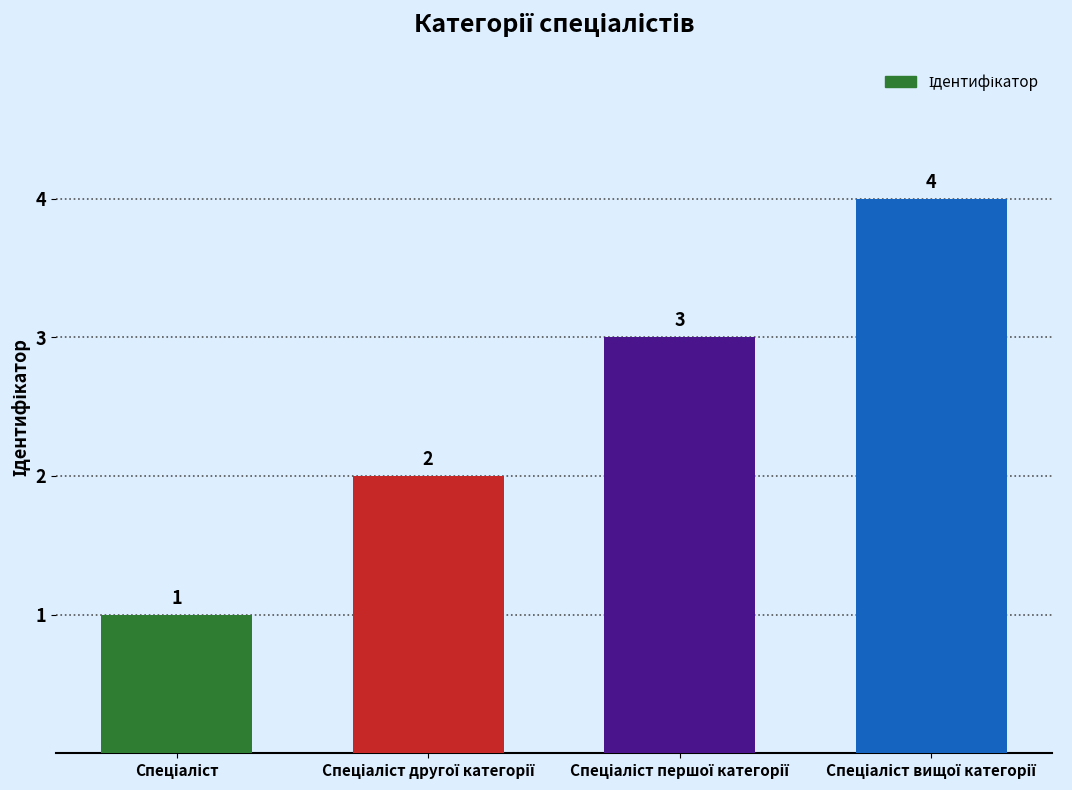

Are the bars horizontal?

No